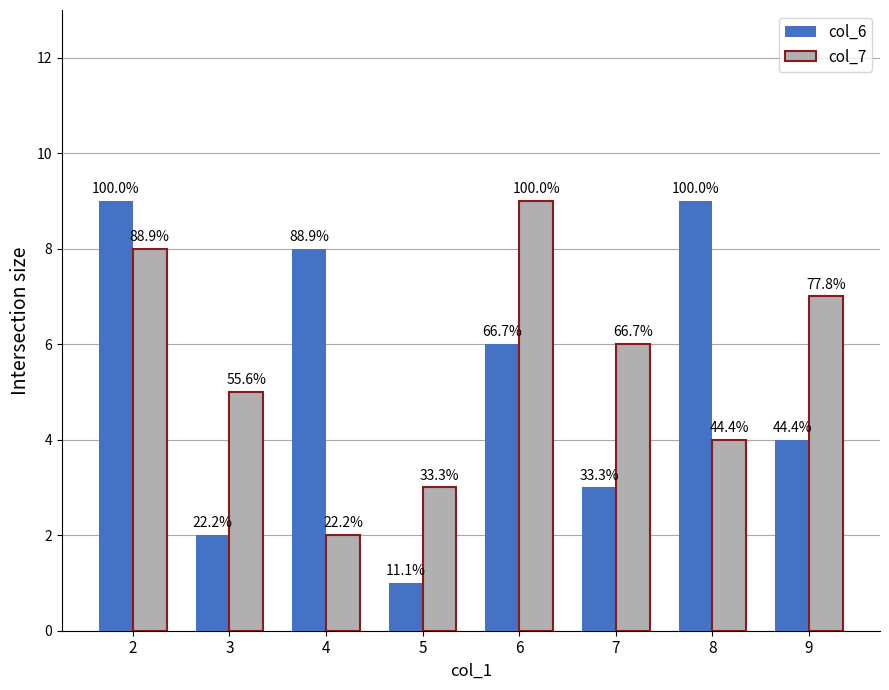

Rank the series at 7 from highest to lowest value.

col_7, col_6